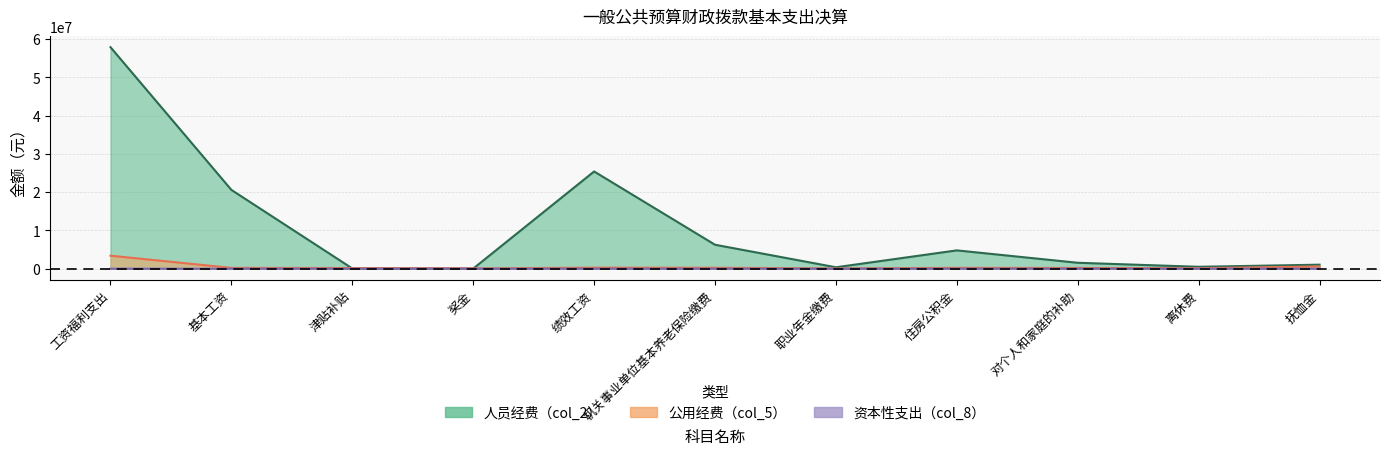

How many data points in 人员经费（col_2） are less than 1552755?

5